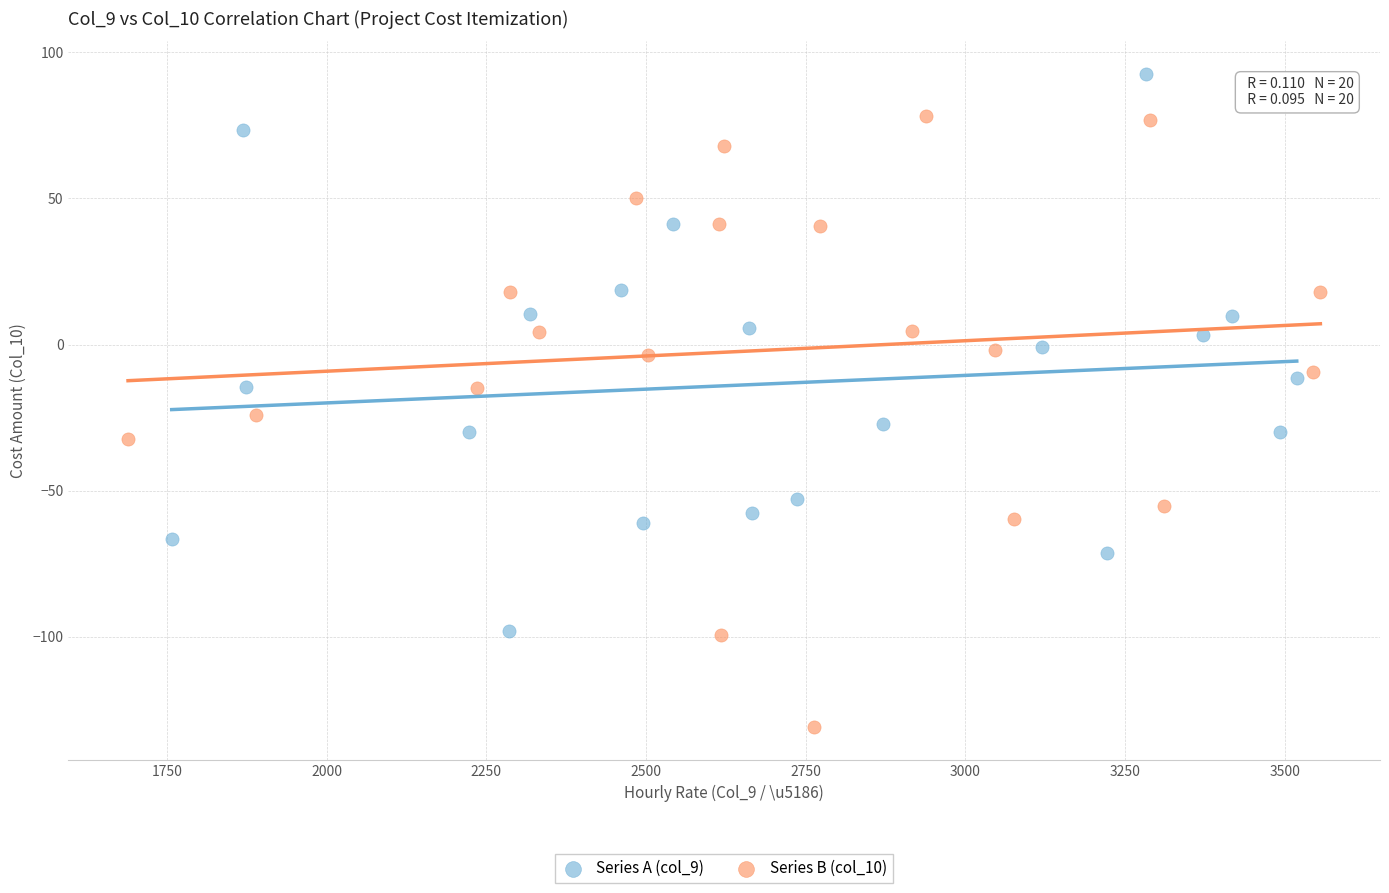

Which series has the largest Y range (max minus min)?

Series B (col_10)